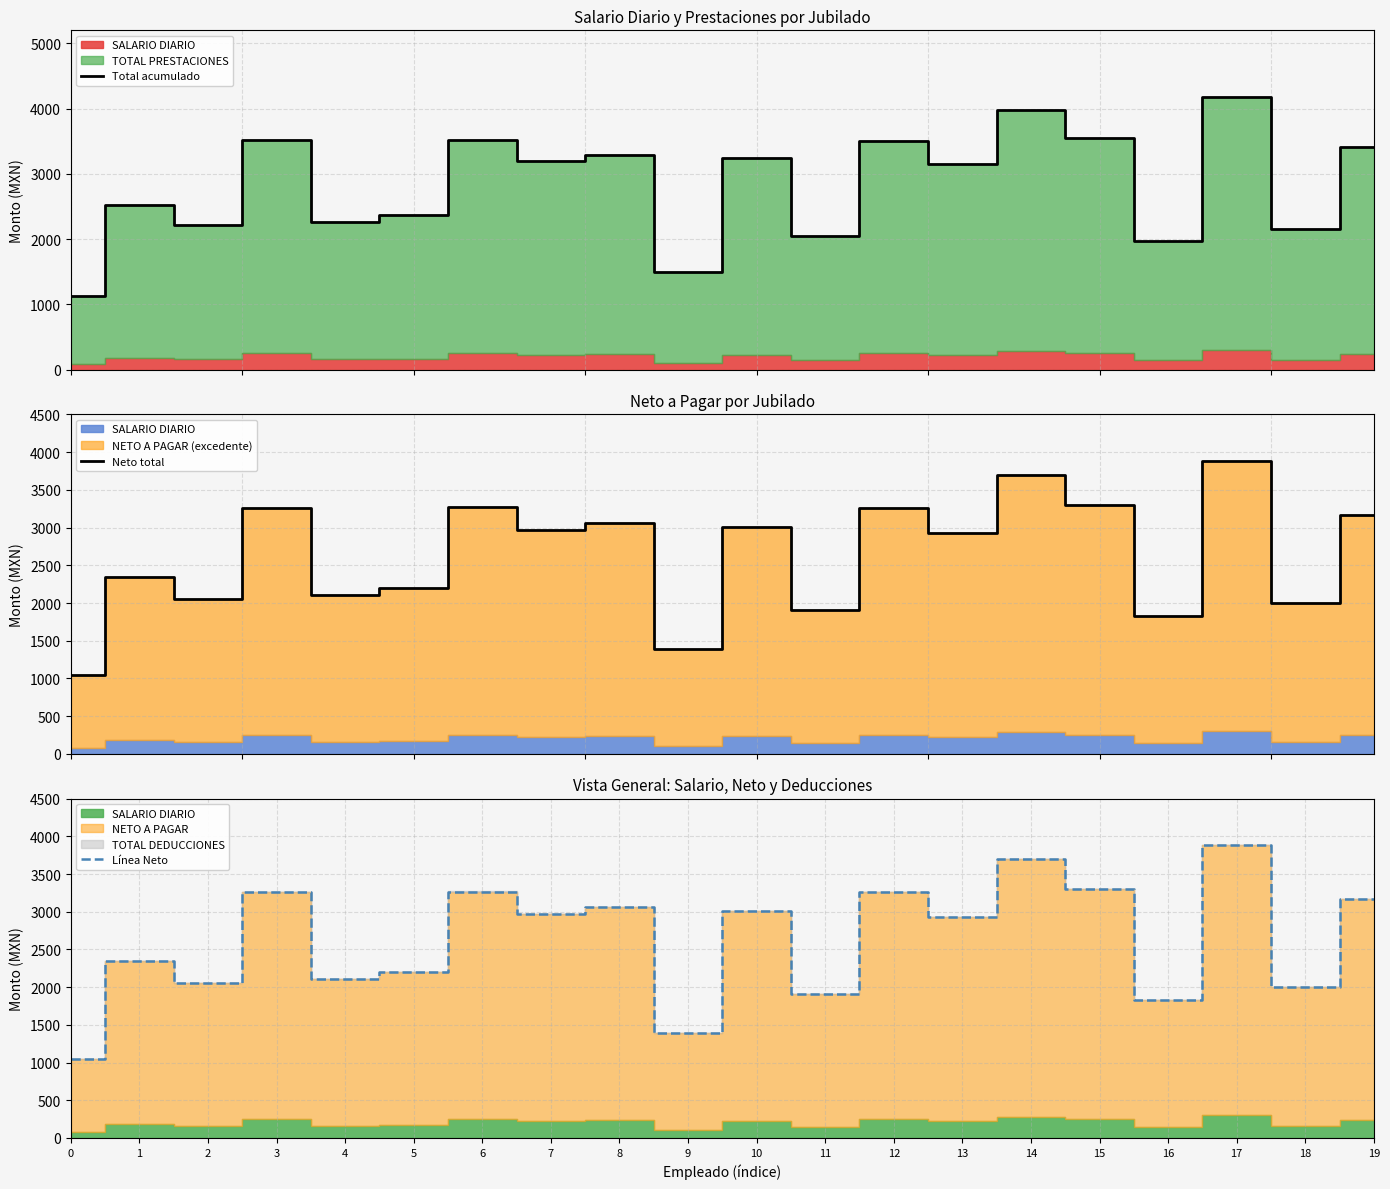

What is the total value across all series at 15?

10148.0